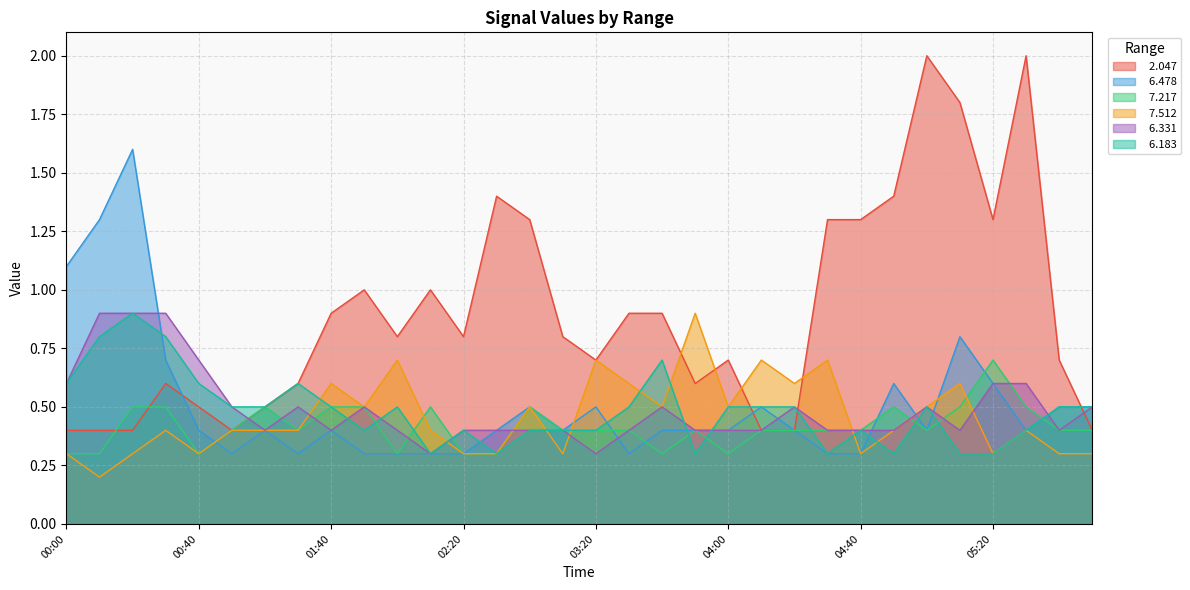

At how many categories does at least one series exceed 0?

32